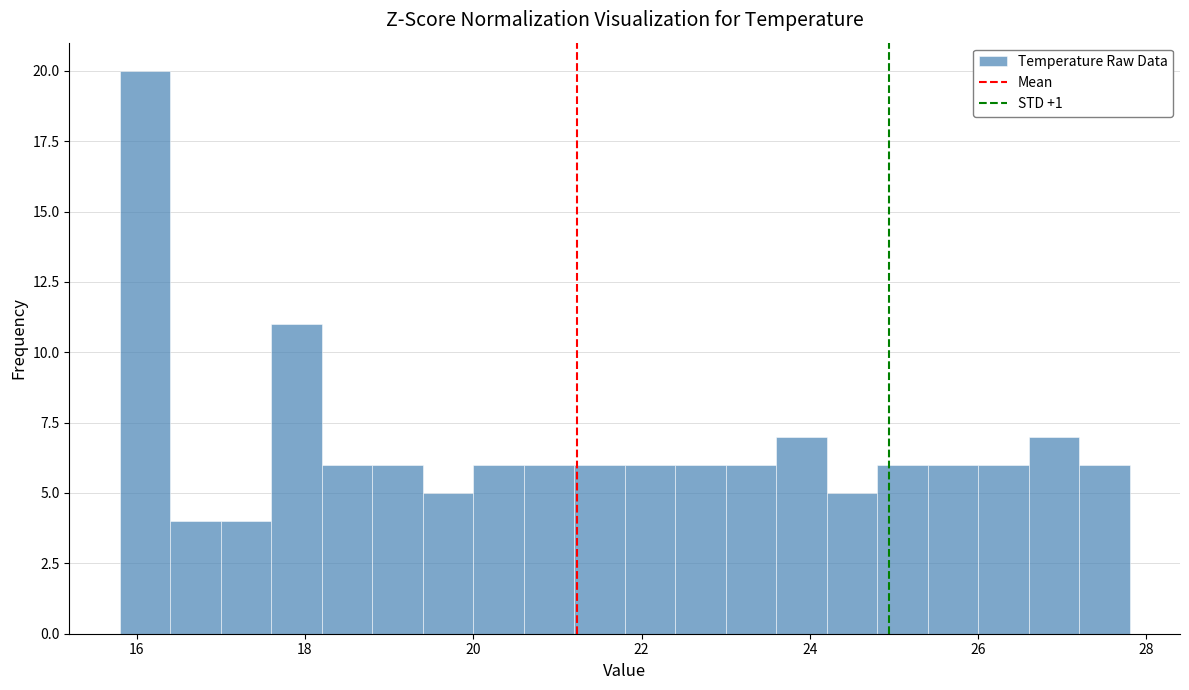

Read against the x-axis, roughly where is the centre of the tallest bar?

16.2